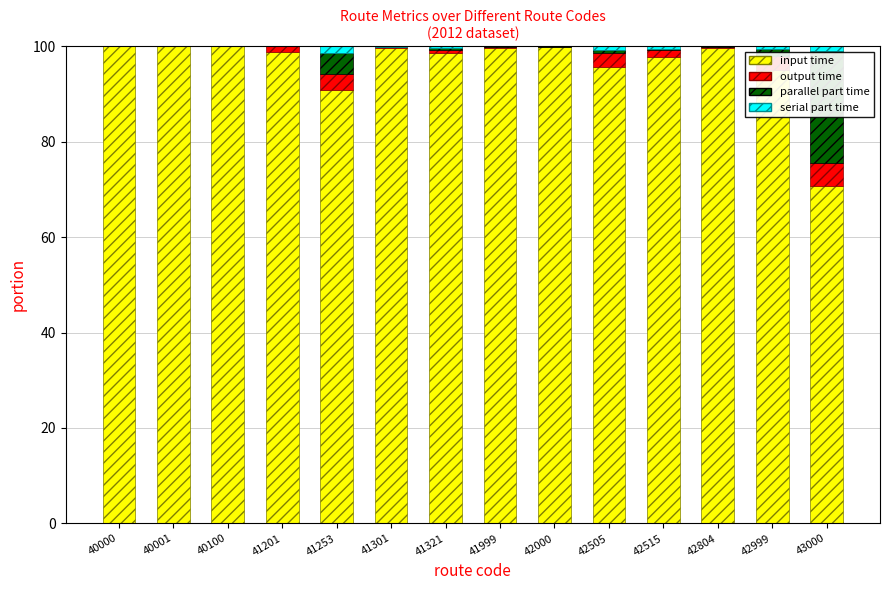

The input time series shows 99.8 at 42000. True or false?

True